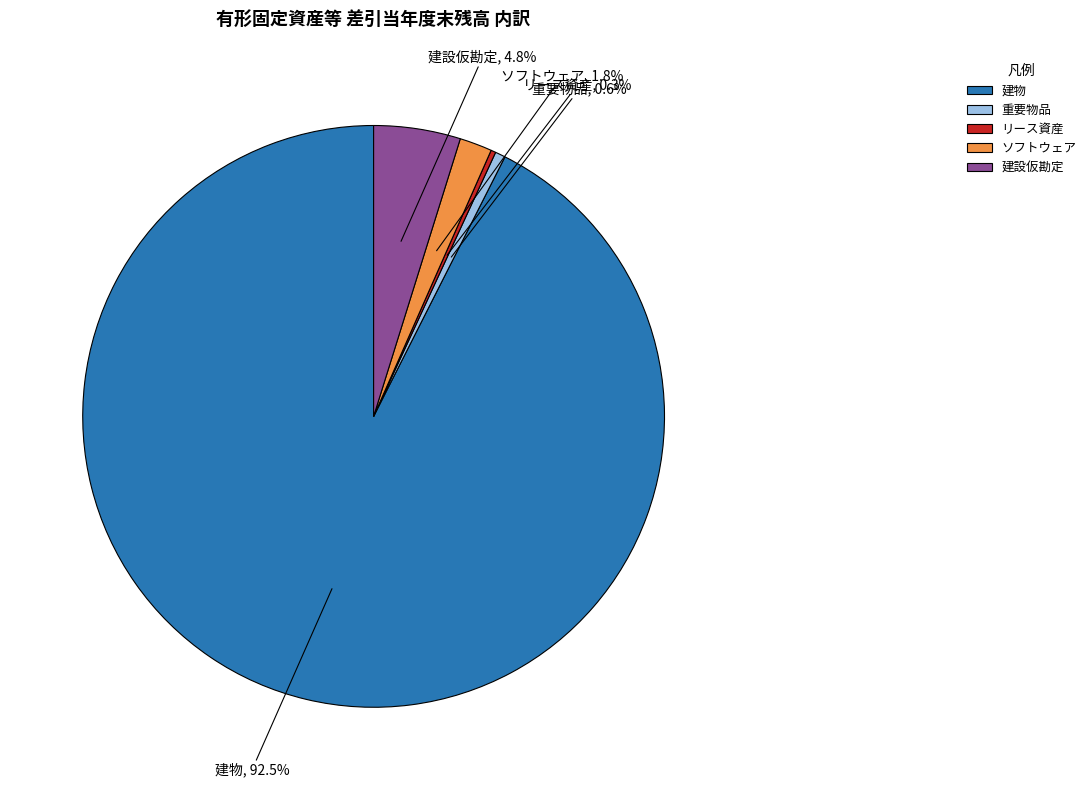

Does ソフトウェア account for over 50% of the chart?

No